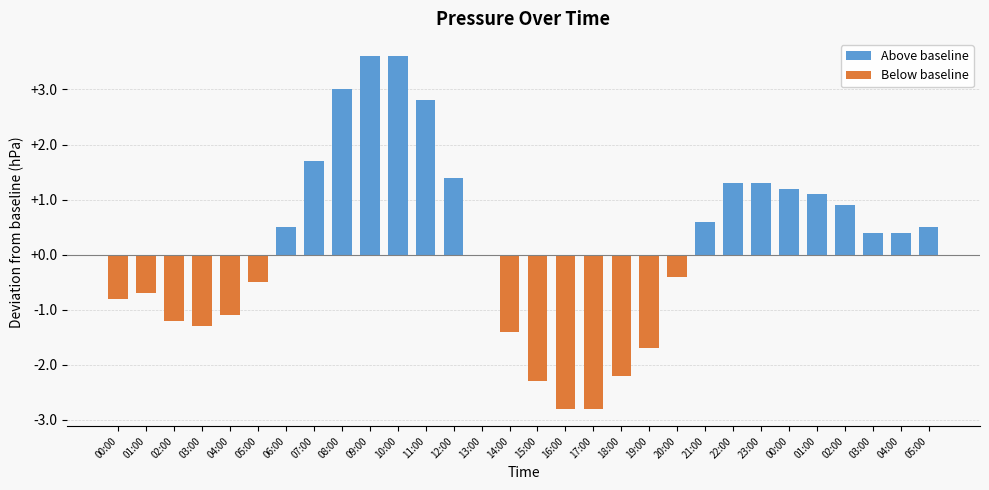

Rank the categories by Below baseline value from highest to lowest.

06:00, 07:00, 08:00, 09:00, 10:00, 11:00, 12:00, 13:00, 21:00, 22:00, 23:00, 00:00, 01:00, 02:00, 03:00, 04:00, 05:00, 20:00, 05:00, 01:00, 00:00, 04:00, 02:00, 03:00, 14:00, 19:00, 18:00, 15:00, 16:00, 17:00